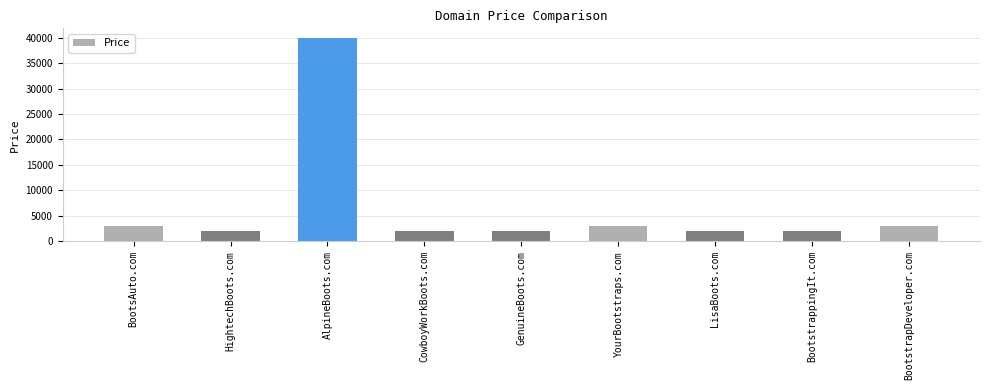

What is the change in value from HightechBoots.com to AlpineBoots.com?

+38000